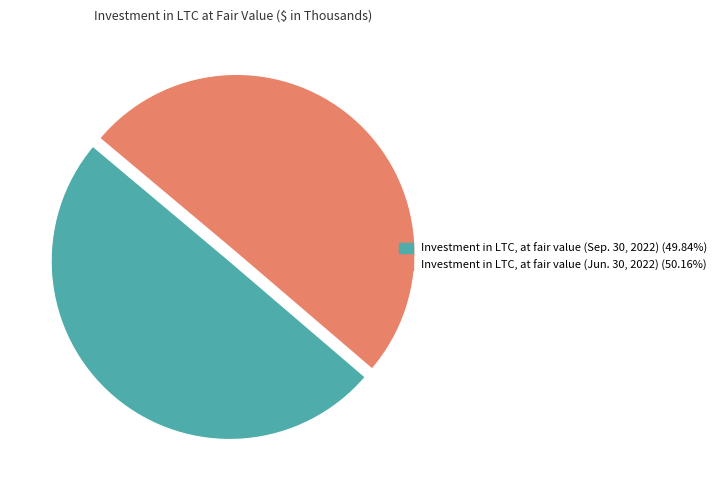

Is it true that Investment in LTC, at fair value (Sep. 30, 2022) is 50% of the pie?

True